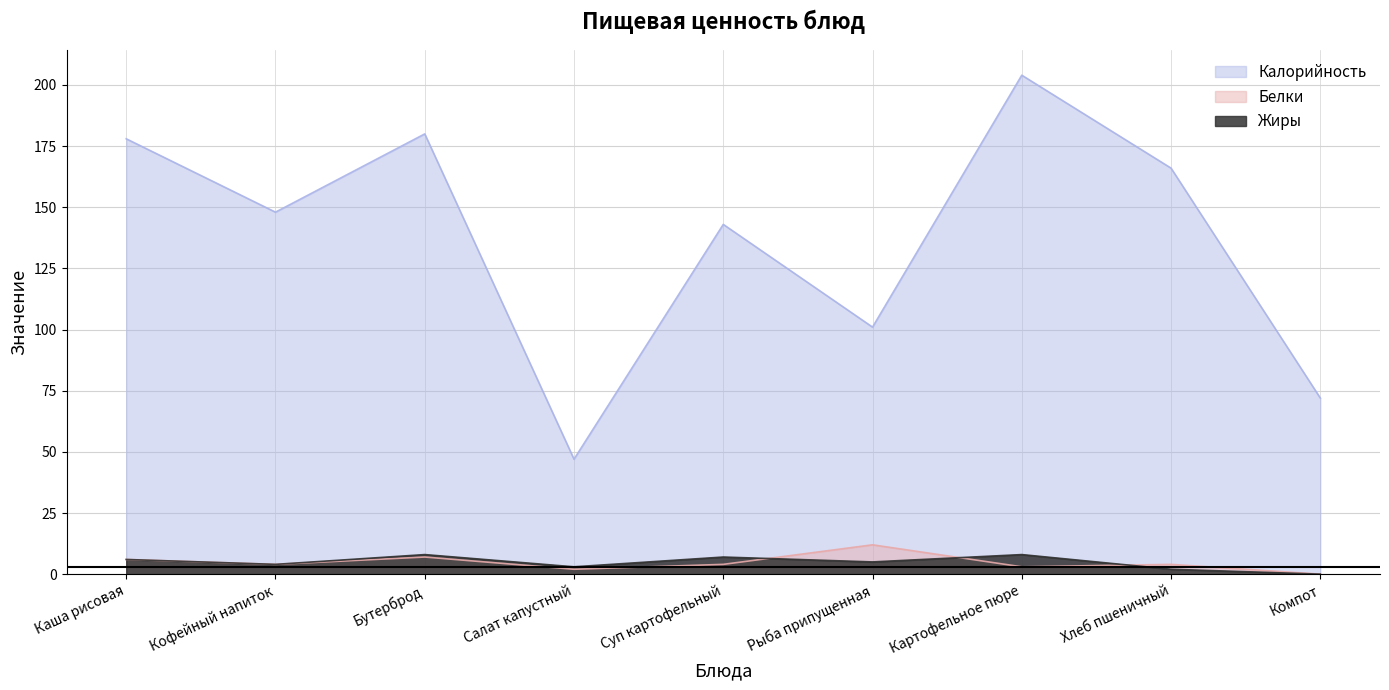

How many data points in Белки are above 4?

3